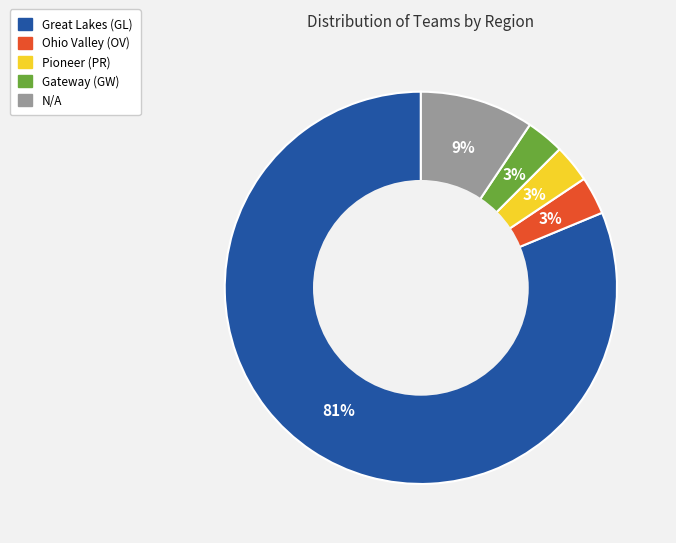

Does any single category account for the majority?

Yes